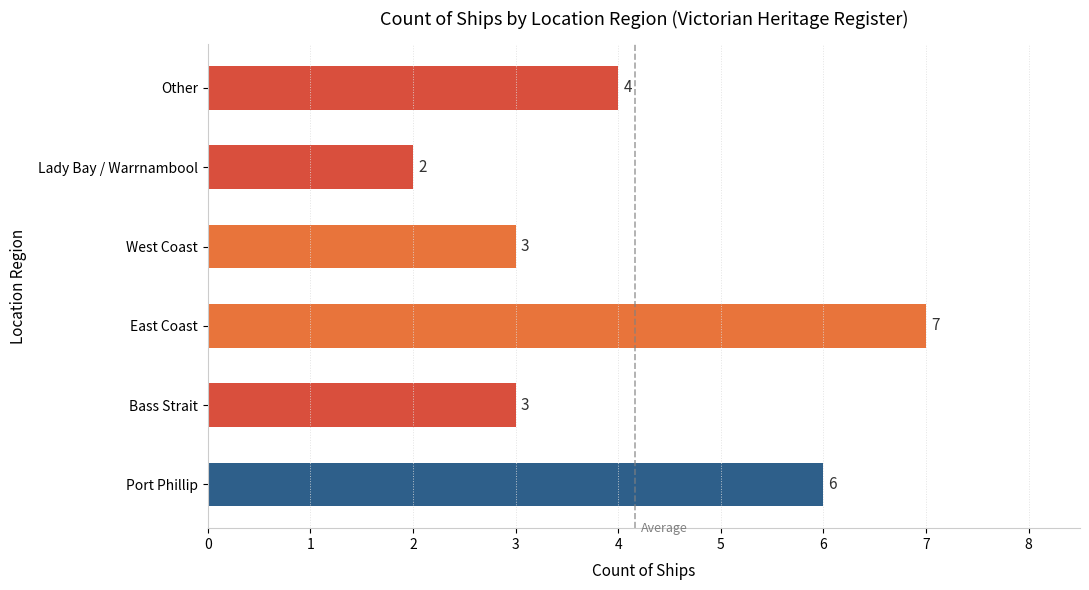

Where is the data nearest to the value 4?

Other